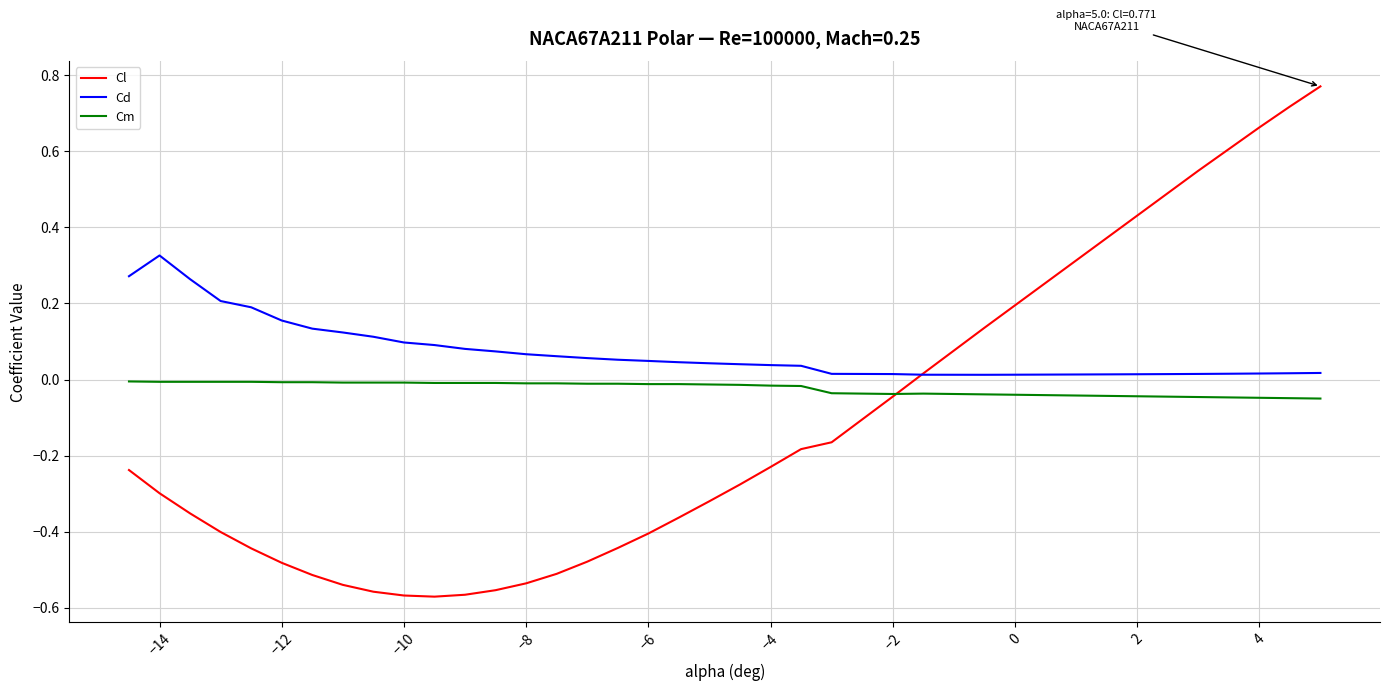

True or false: Cd and Cm cross at least once.

False